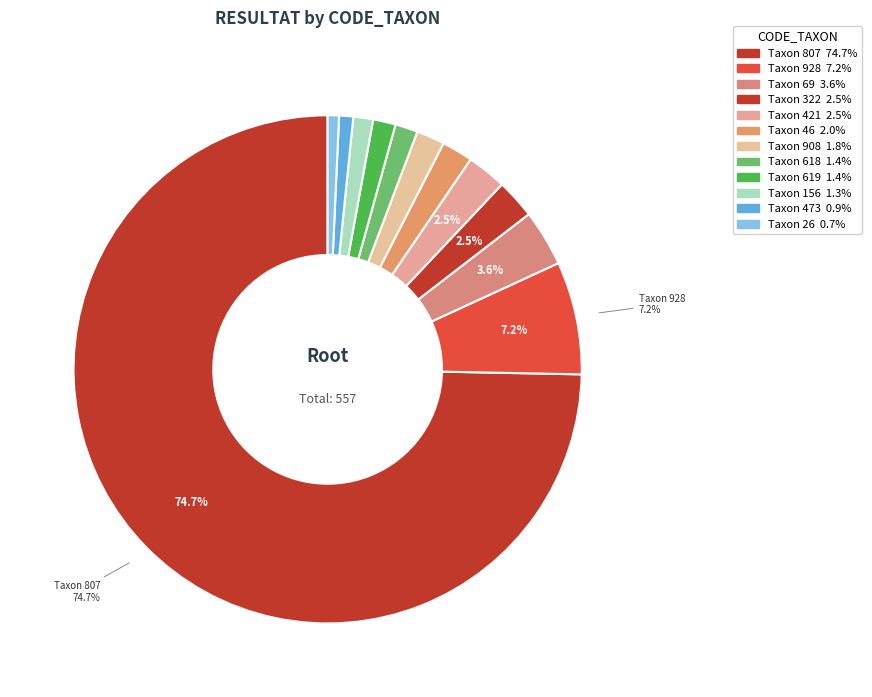

How many segments does this pie chart have?

12